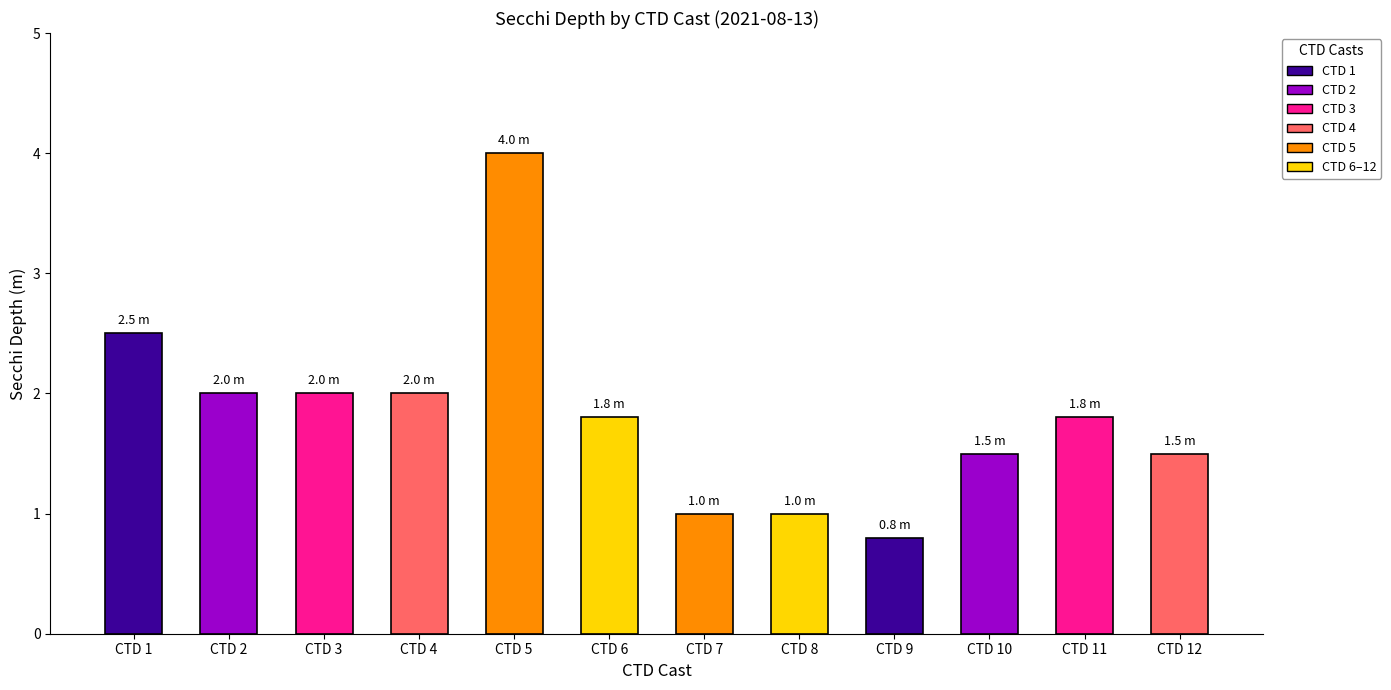

The chart shows a value of 1.8 at CTD 11. True or false?

True